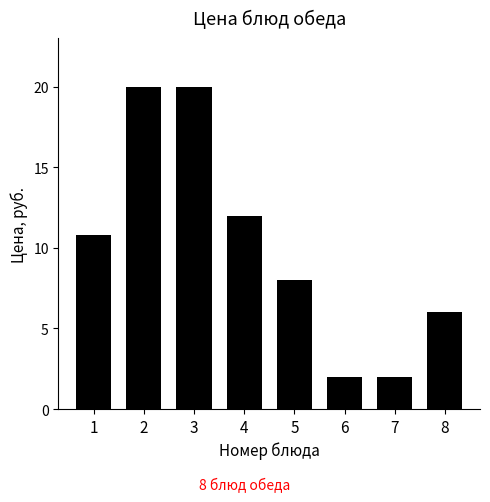

Which has a higher value, 1 or 4?

4